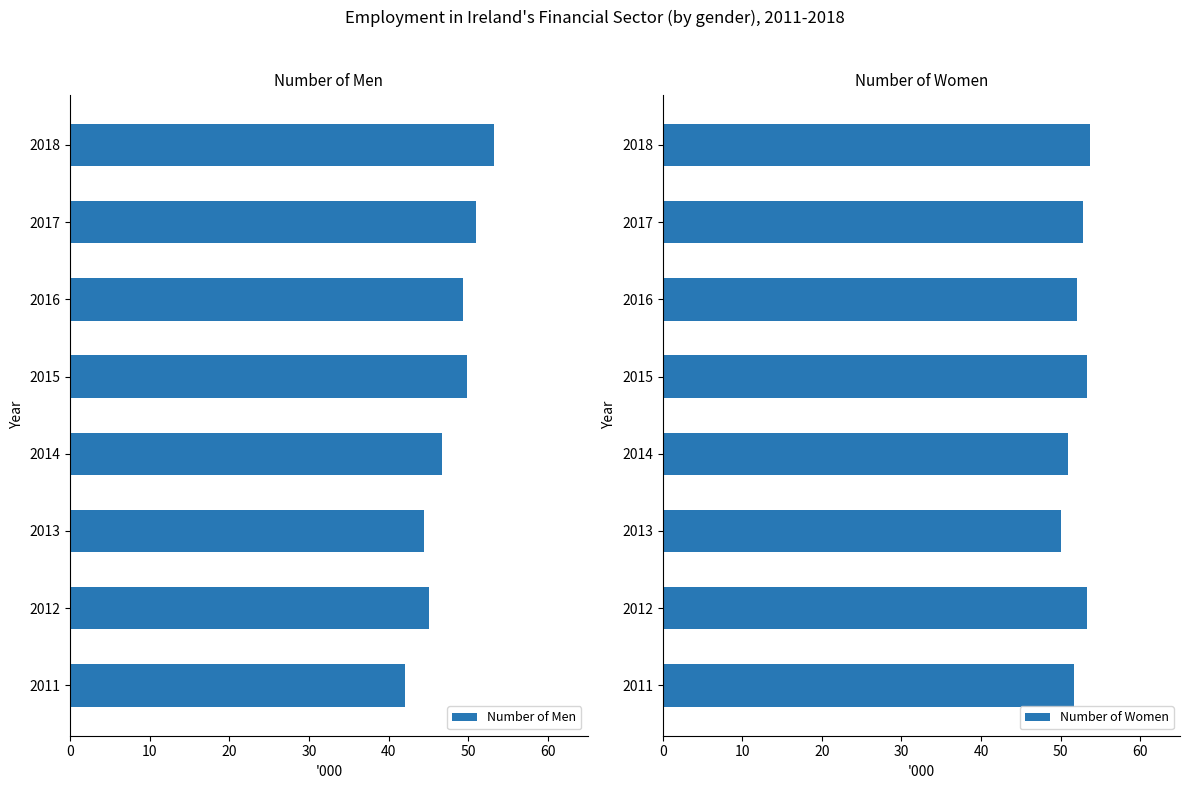

How many data points in Number of Men are above 49?

4